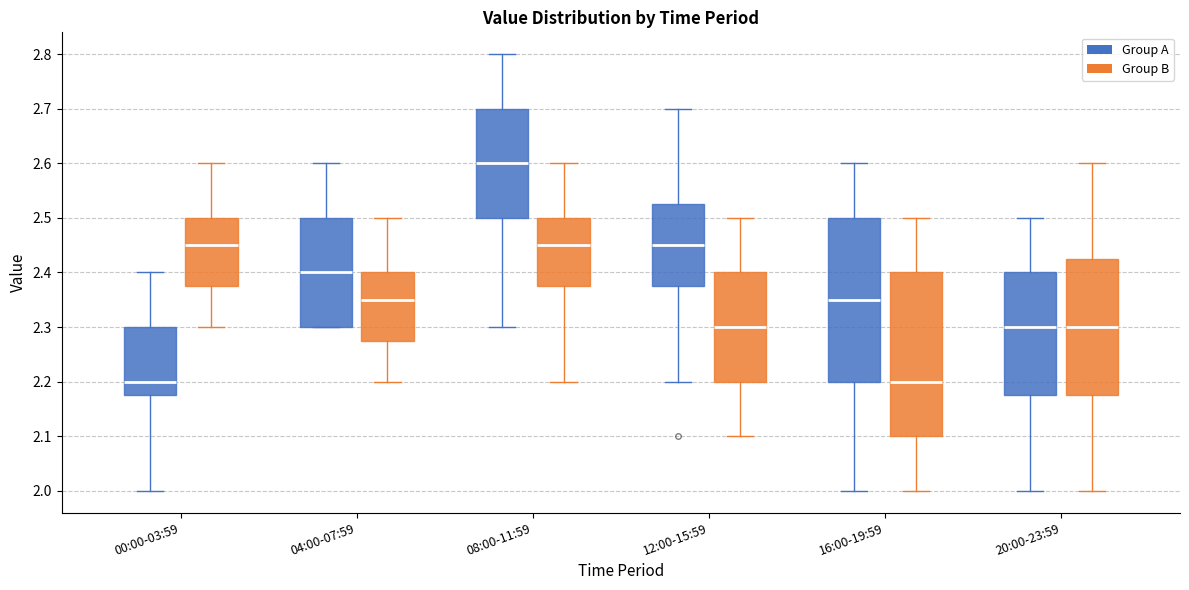

Where does the upper whisker of the box for 08:00-11:59 (Group A) end on the y-axis? The values are not printed on the chart, so give them approximately, as read against the axis.

2.80